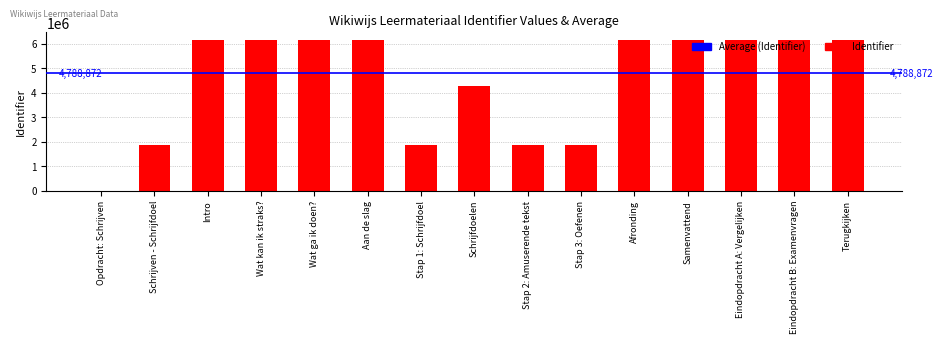

The chart shows a value of 1206982 at Stap 3: Oefenen. True or false?

False